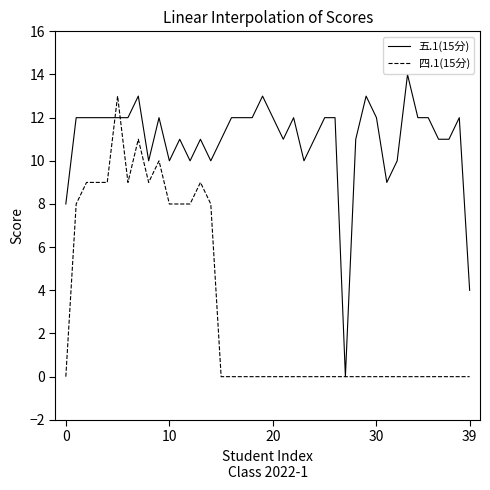

List the series in order of their overall mean, highest first.

五.1(15分), 四.1(15分)